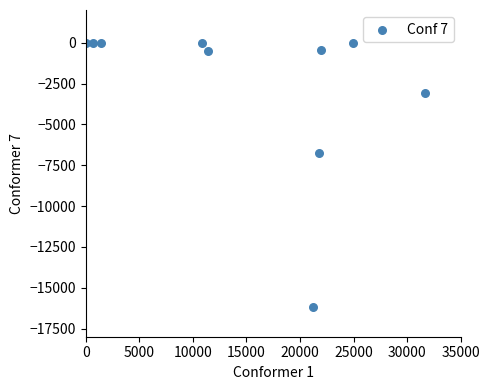

What is the range of Y values (max minus min)?

16197.7